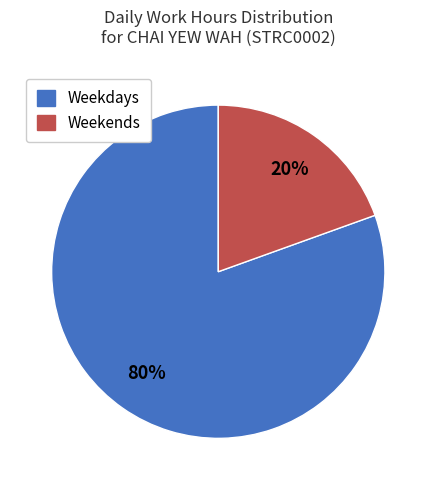

To the nearest percent, what is the average slice percentage?

50%